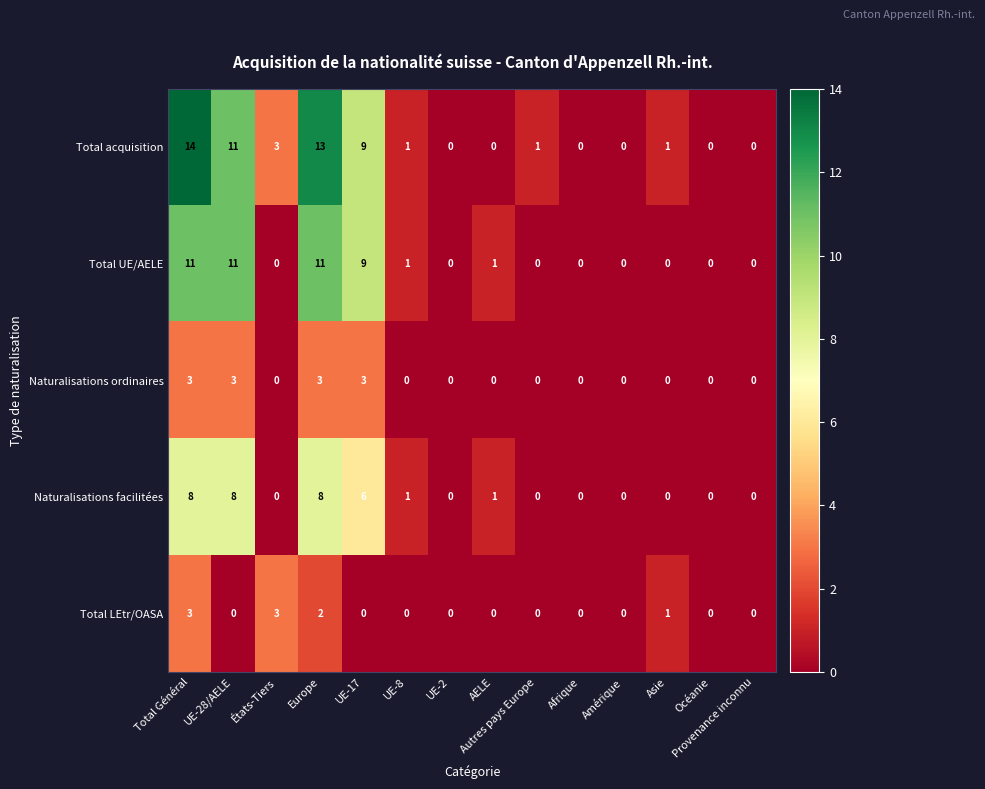

At which category is the sum across all series the highest?

Total Général